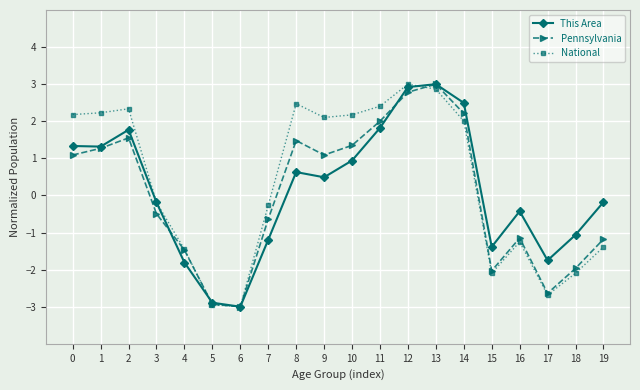

Between 8 and 16, which series saw the biggest shift?

National